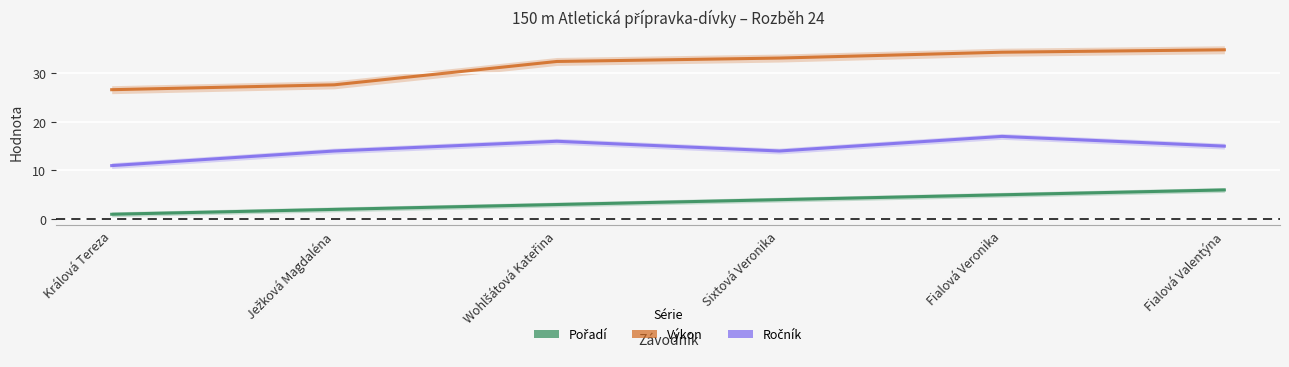

How many Pořadí values are between 2 and 5?

4